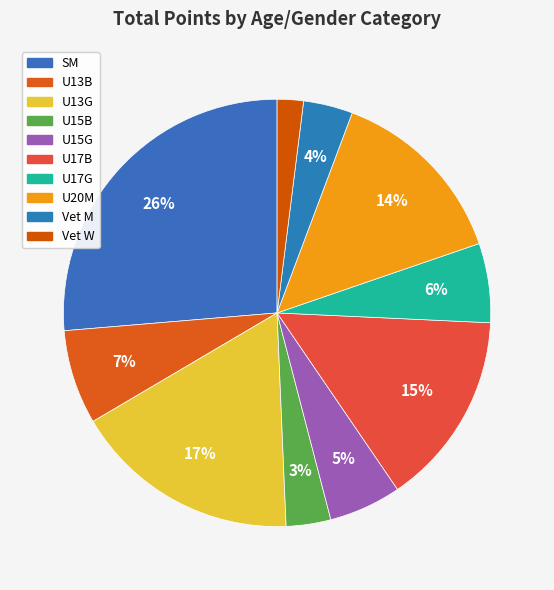

To the nearest percent, what is the difference between the U15G and U20M slice percentages?

9%